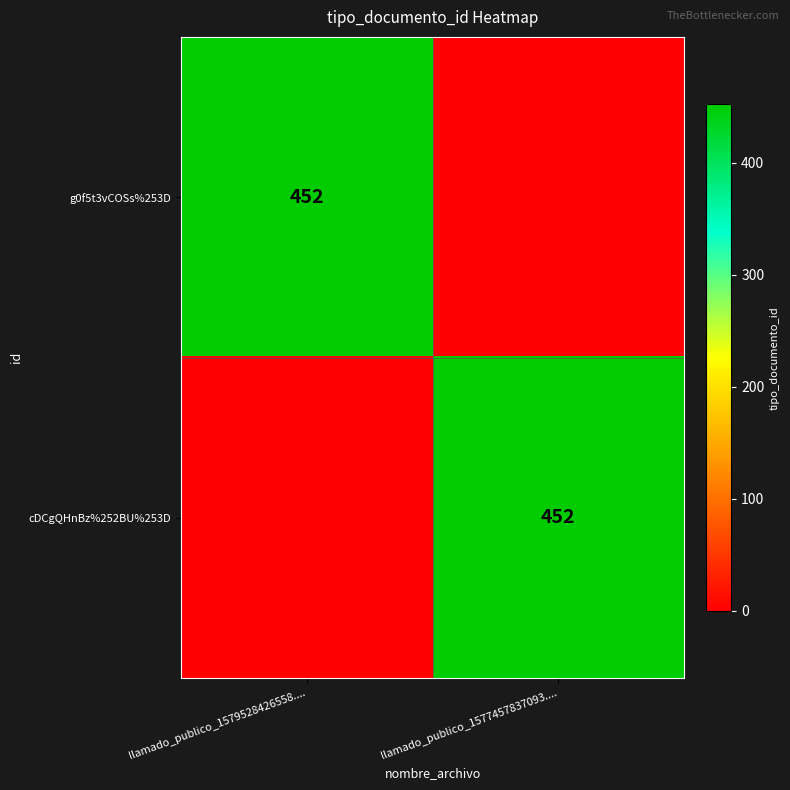

The value of g0f5t3vCOSs%253D at llamado_publico_1579528426558.... is 452. True or false?

True